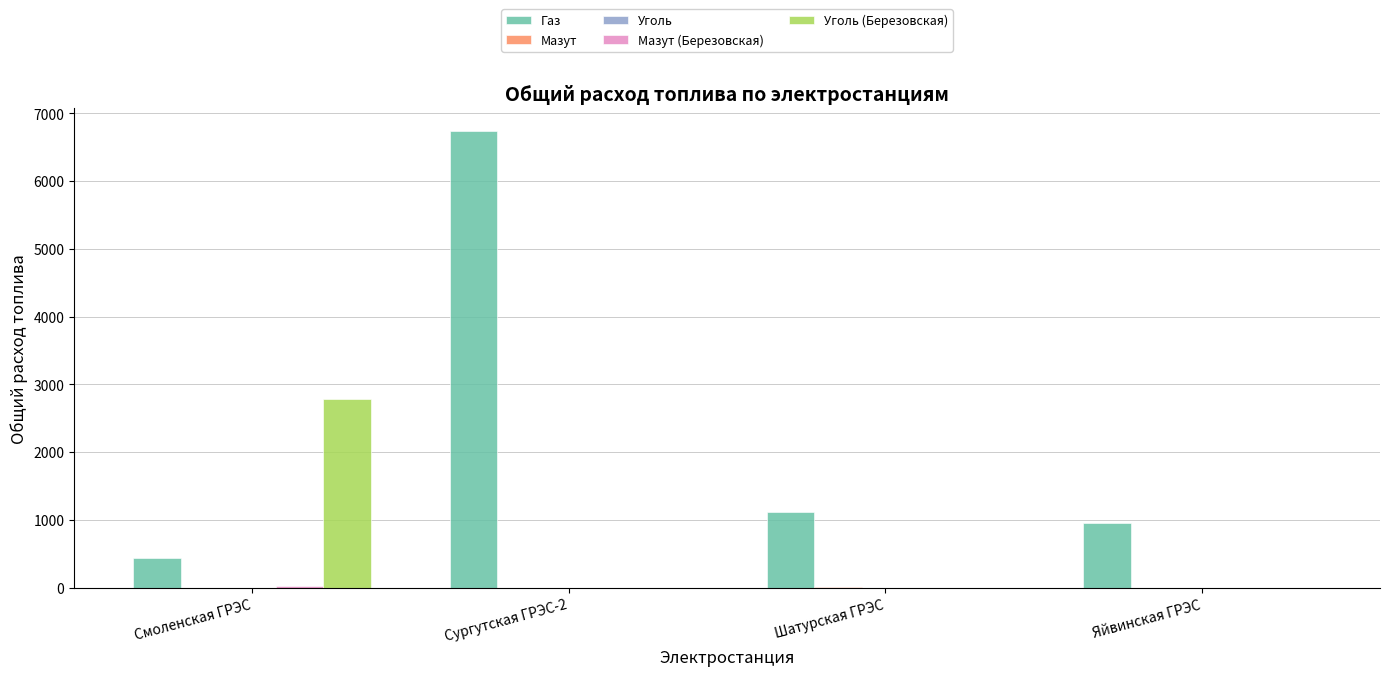

Where does the Газ series first go above 1117?

Сургутская ГРЭС-2